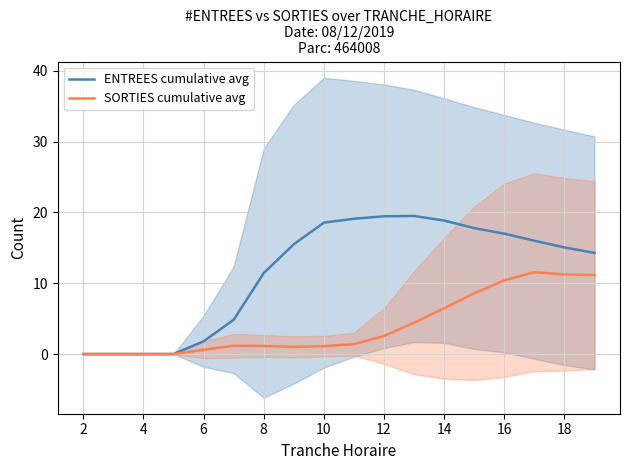

True or false: SORTIES cumulative avg and ENTREES cumulative avg cross at least once.

False